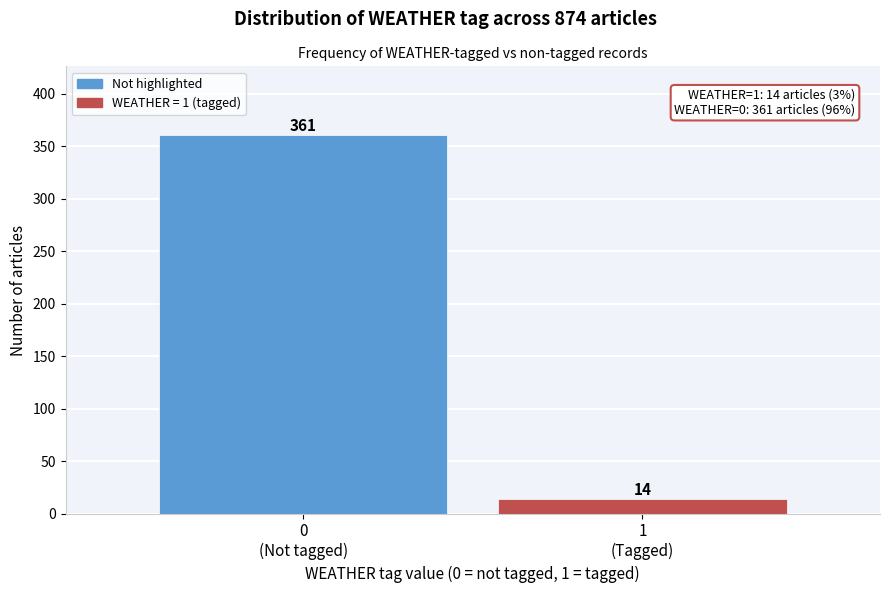

Reading left to right, transcribe all the data shown in this chart.

361	14